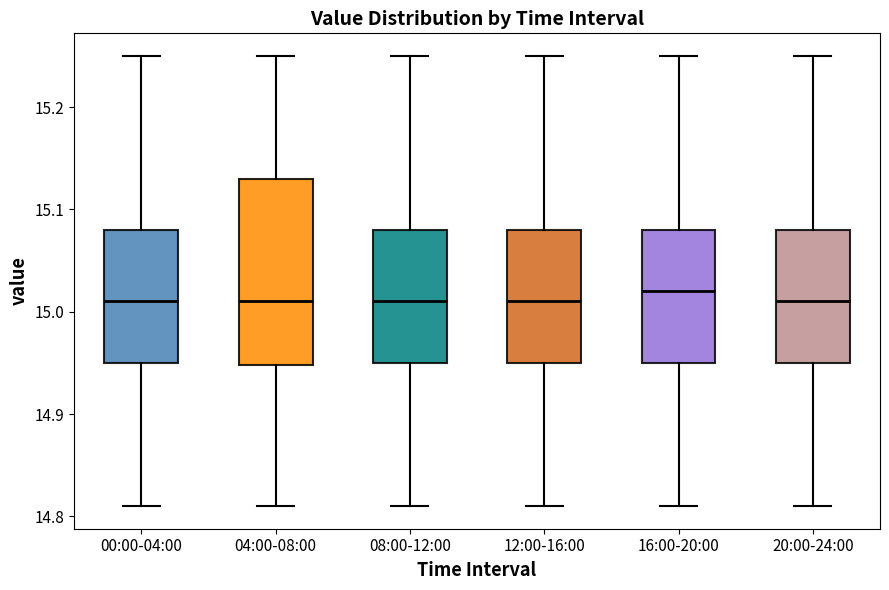

Reading left to right, read every box against the y-axis: the position of its median line, the range the box covers, and the ends of its whiskers. The values are not printed on the chart, so give them approximately, as read against the axis.

00:00-04:00: median 15.01, box 14.95 to 15.08, whiskers 14.81 to 15.25
04:00-08:00: median 15.01, box 14.95 to 15.13, whiskers 14.81 to 15.25
08:00-12:00: median 15.01, box 14.95 to 15.08, whiskers 14.81 to 15.25
12:00-16:00: median 15.01, box 14.95 to 15.08, whiskers 14.81 to 15.25
16:00-20:00: median 15.02, box 14.95 to 15.08, whiskers 14.81 to 15.25
20:00-24:00: median 15.01, box 14.95 to 15.08, whiskers 14.81 to 15.25